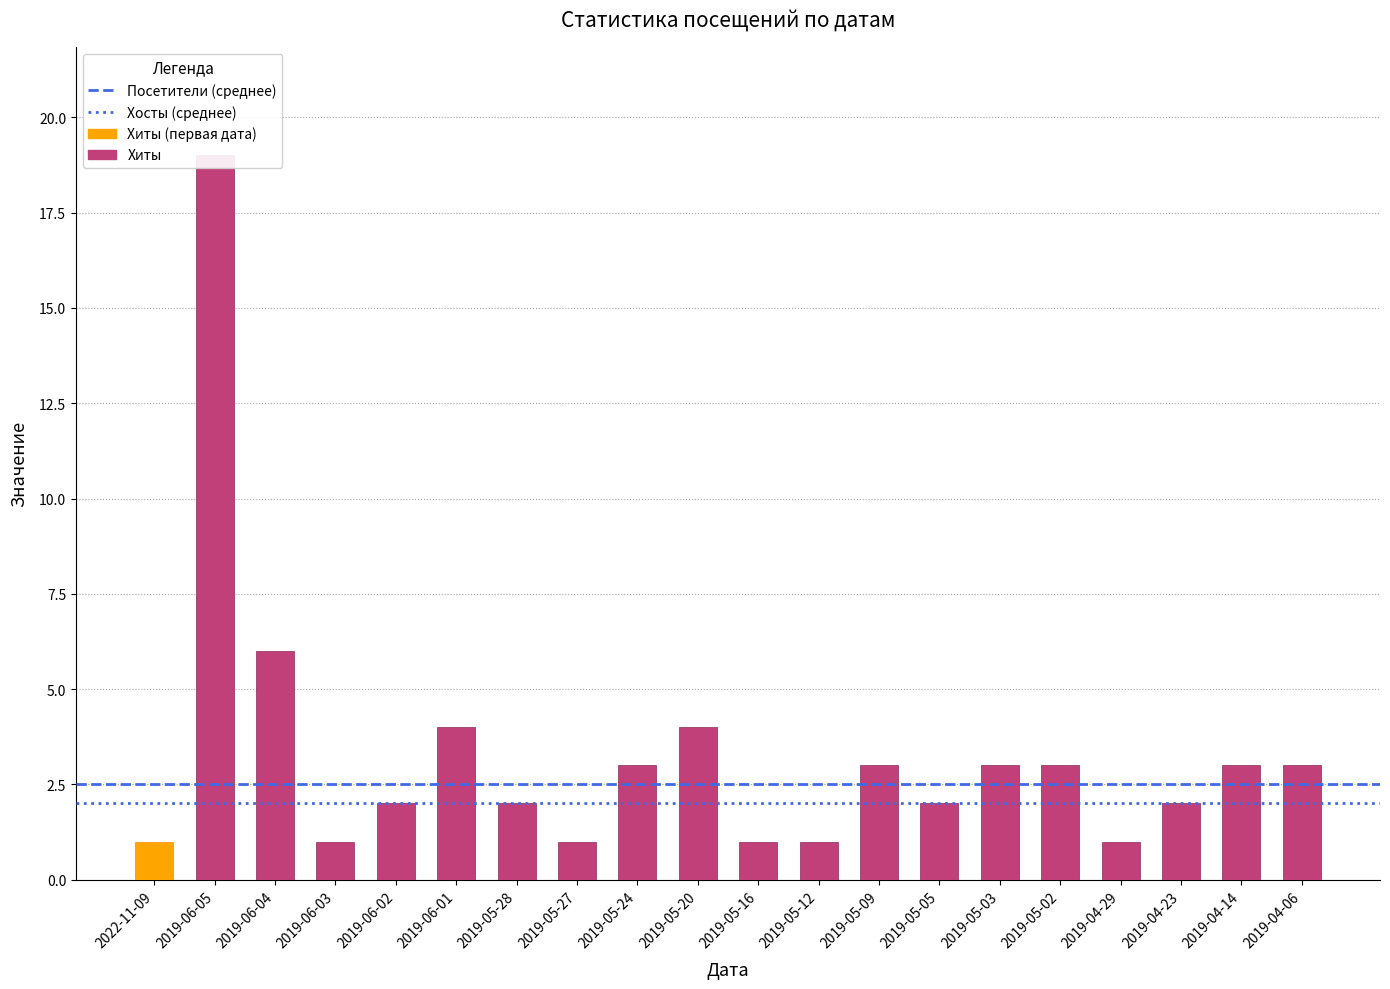

What is the difference between the maximum and minimum values in the Хиты series?

18